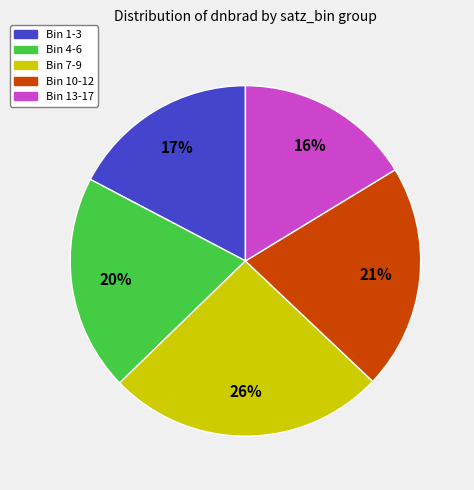

What percentage is the Bin 1-3 slice, to the nearest percent?

17%